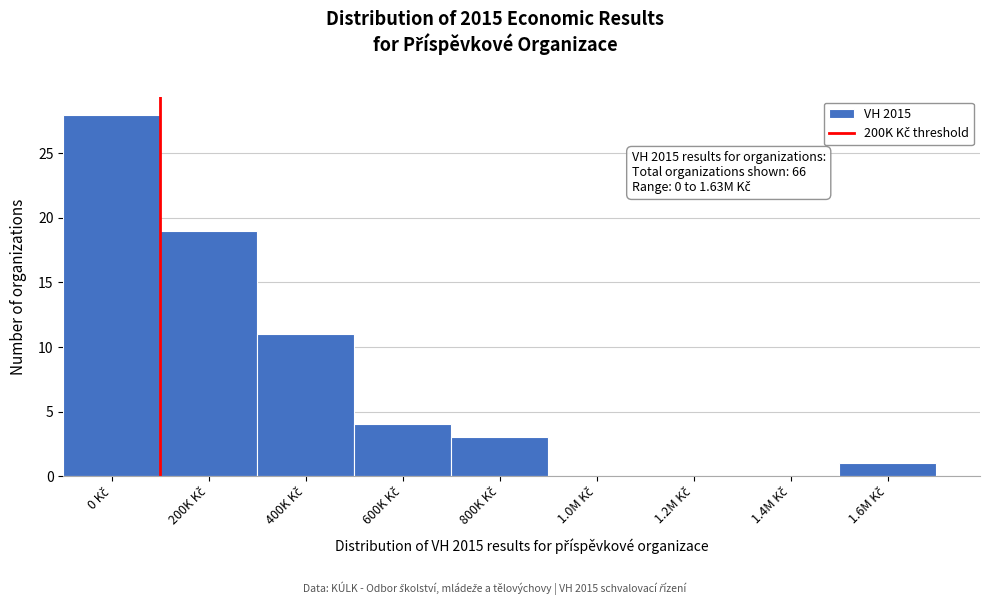

What is the sum of all values?

66